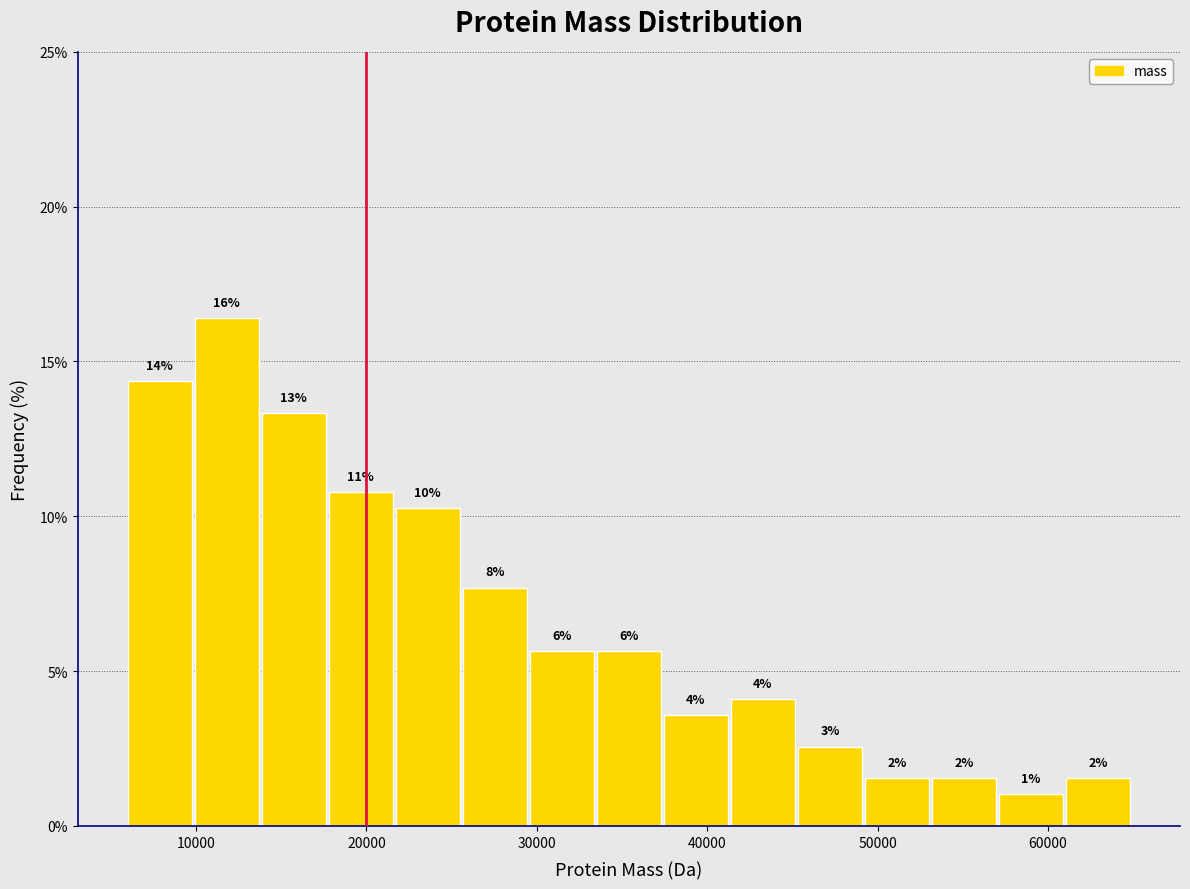

Read against the x-axis, roughly where is the centre of the tallest bar?

12000